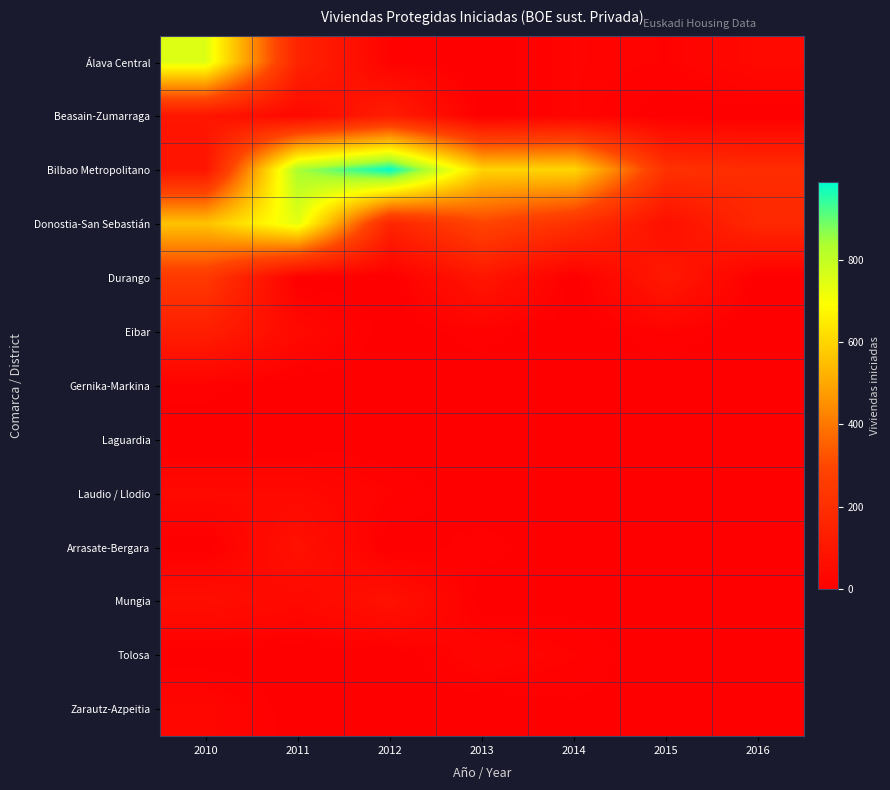

Which series changed the most between 2011 and 2016?

Bilbao Metropolitano